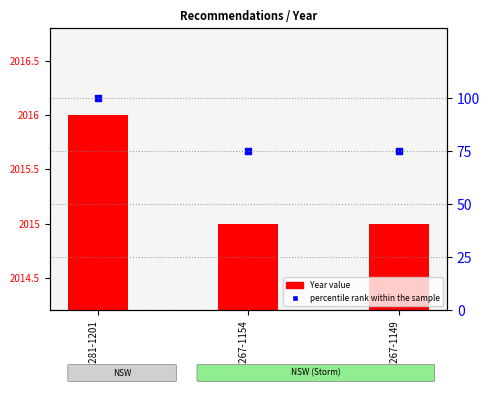

What is the spread (max minus min) of values at REC267-1154?

1940